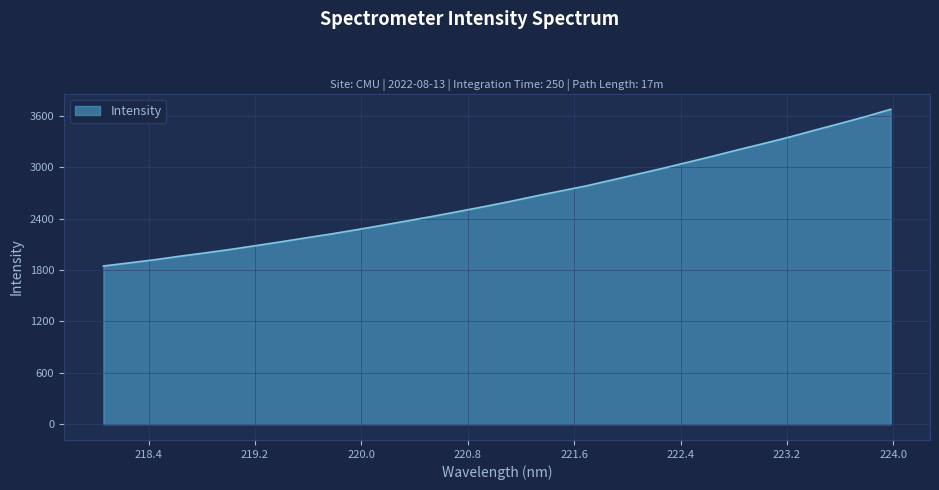

What is the smallest value displayed?

1845.8